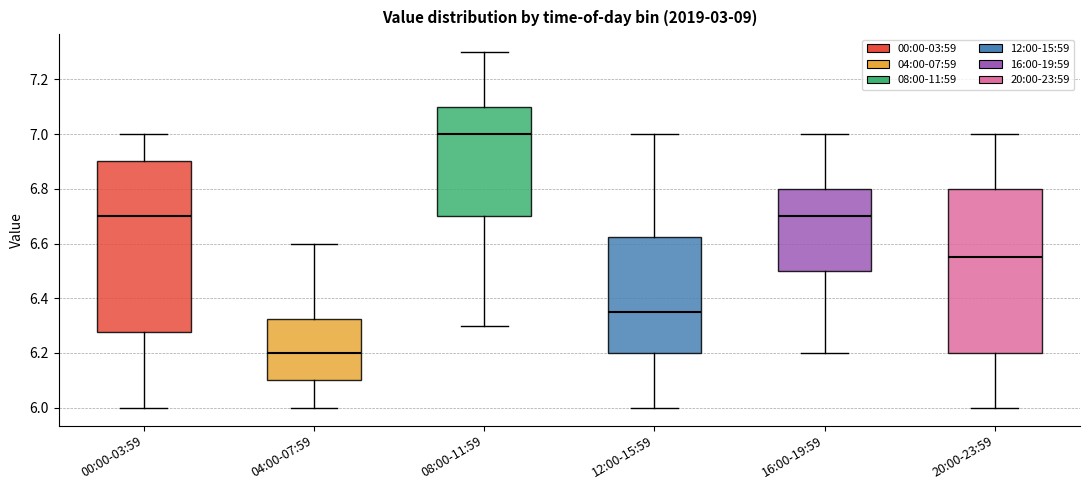

Reading left to right, read every box against the y-axis: the position of its median line, the range the box covers, and the ends of its whiskers. The values are not printed on the chart, so give them approximately, as read against the axis.

00:00-03:59: median 6.70, box 6.28 to 6.90, whiskers 6.00 to 7.00
04:00-07:59: median 6.20, box 6.10 to 6.32, whiskers 6.00 to 6.60
08:00-11:59: median 7.00, box 6.70 to 7.10, whiskers 6.30 to 7.30
12:00-15:59: median 6.36, box 6.20 to 6.62, whiskers 6.00 to 7.00
16:00-19:59: median 6.70, box 6.50 to 6.80, whiskers 6.20 to 7.00
20:00-23:59: median 6.56, box 6.20 to 6.80, whiskers 6.00 to 7.00